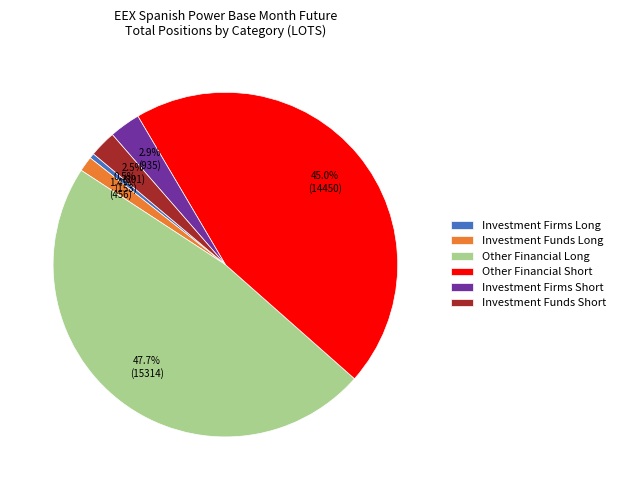

The Other Financial Short slice represents 37% of the pie. True or false?

False